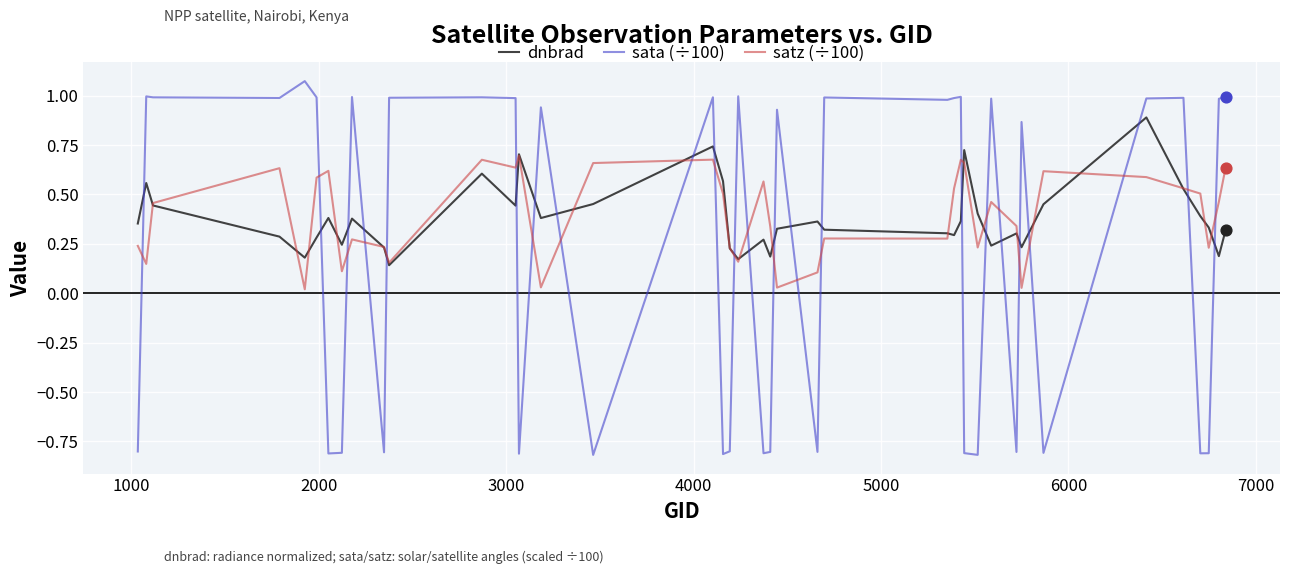

Which series has the largest range (max minus min)?

sata (÷100)